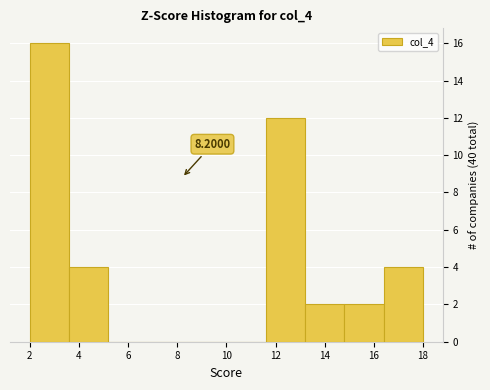

Over which range of the x-axis is the bar tallest?

2.0 to 3.6